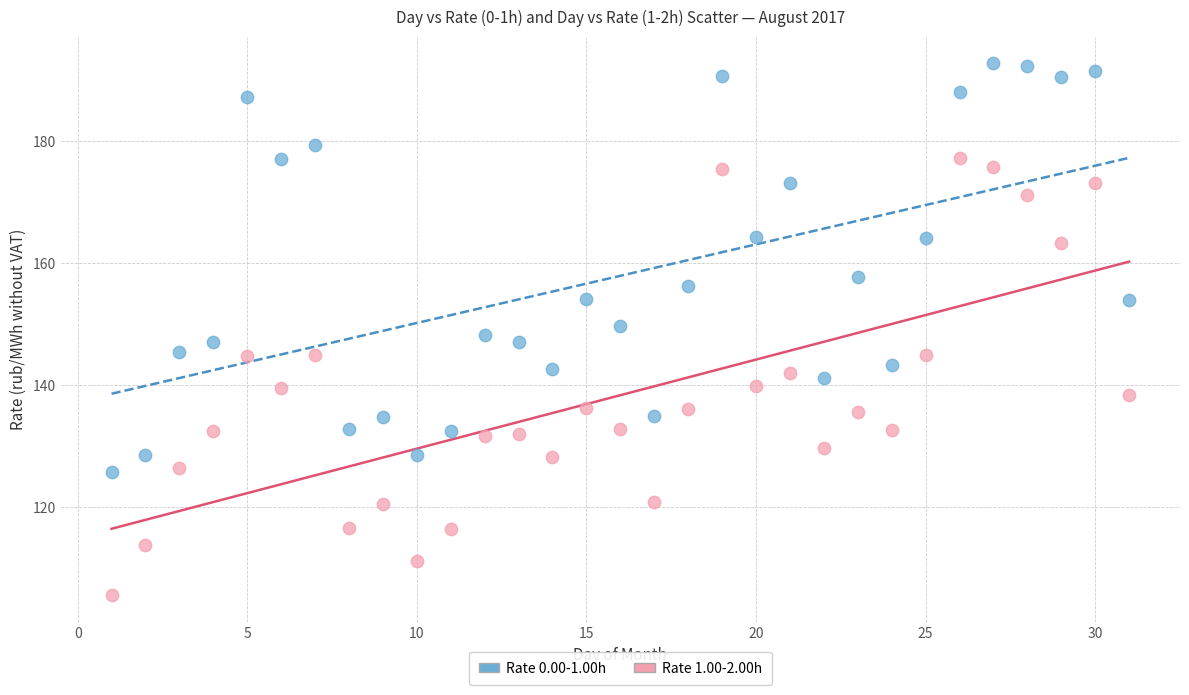

Across all data points, what is the range of Y values (max minus min)?

87.2